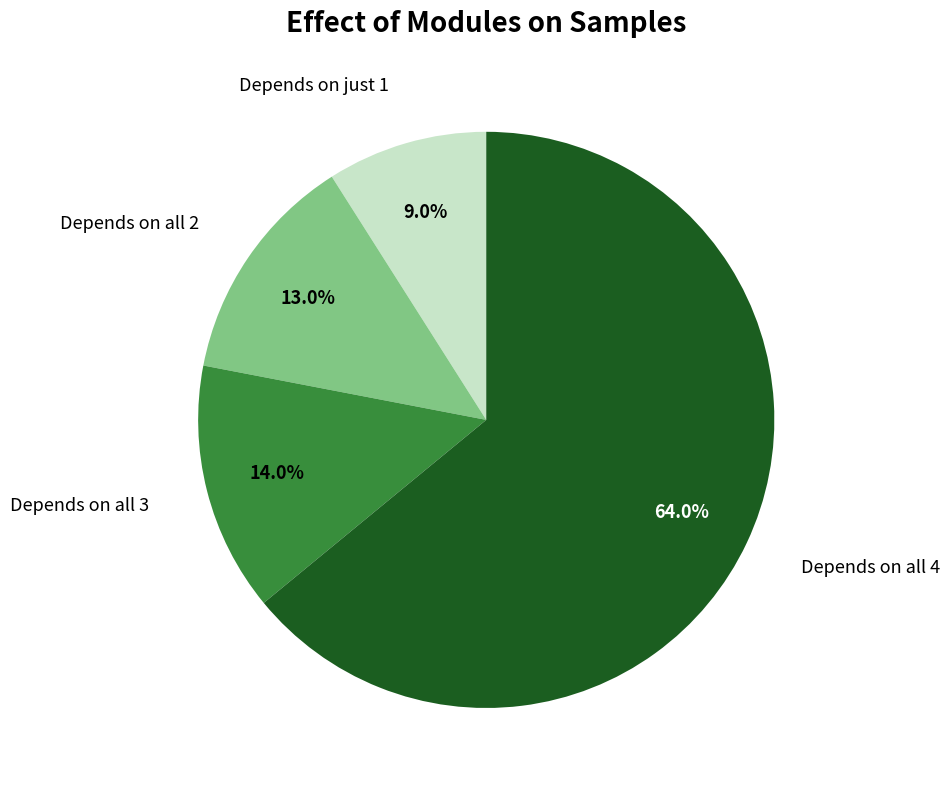

Is there a majority slice in this chart?

Yes